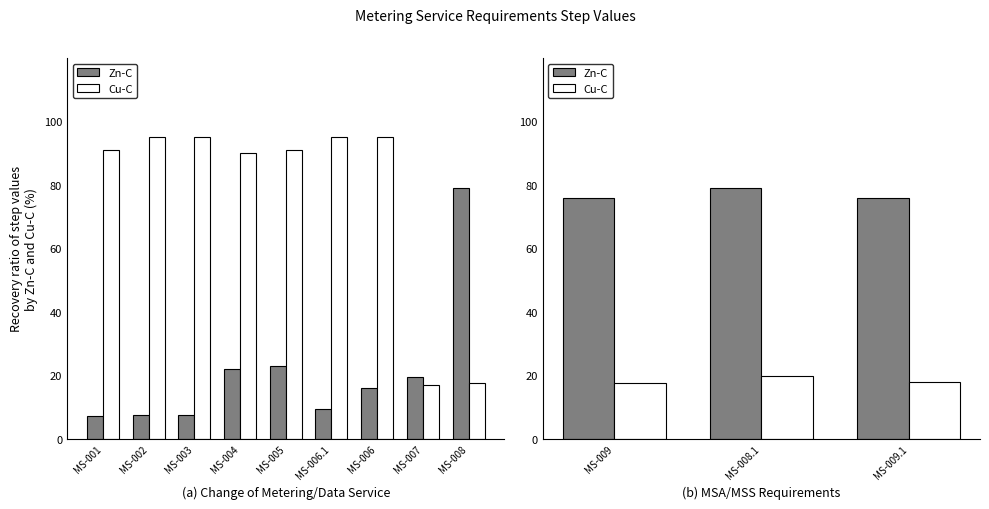

What are all the series names shown in the legend?

Zn-C, Cu-C